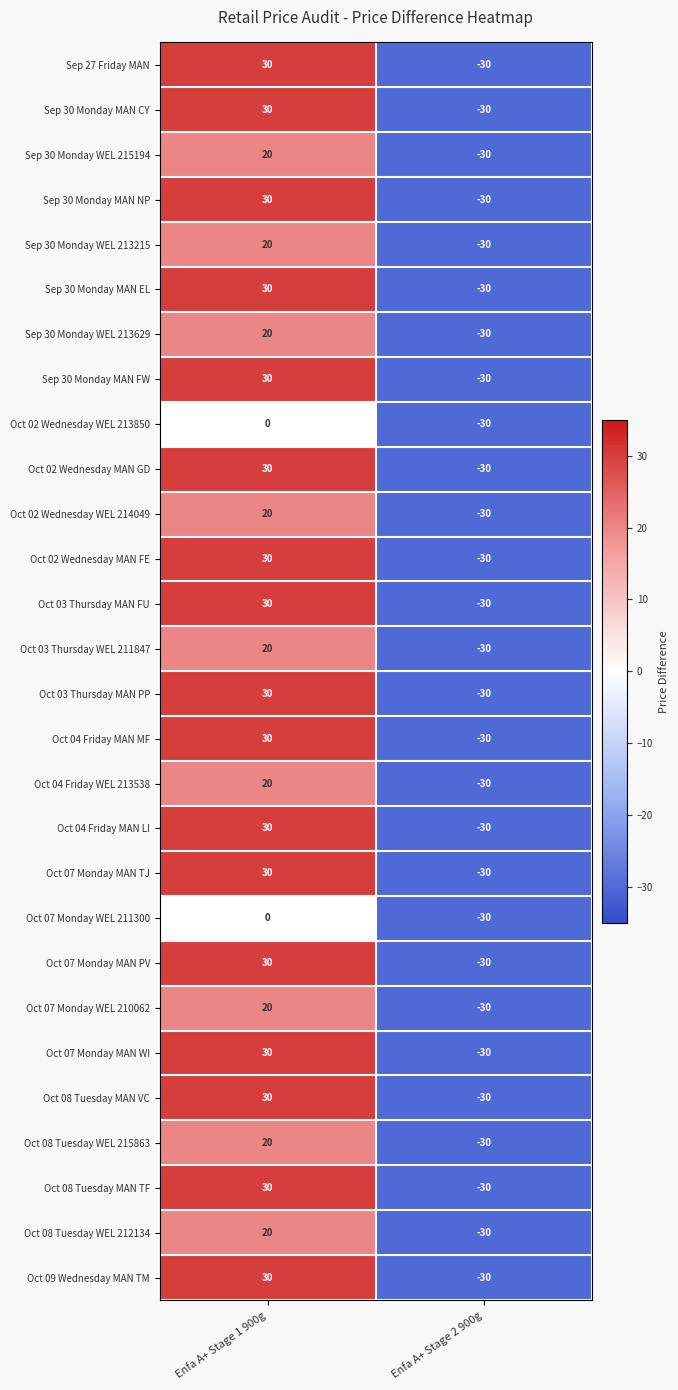

Rank the categories by Sep 30 Monday WEL 213215 value from lowest to highest.

Enfa A+ Stage 2 900g, Enfa A+ Stage 1 900g